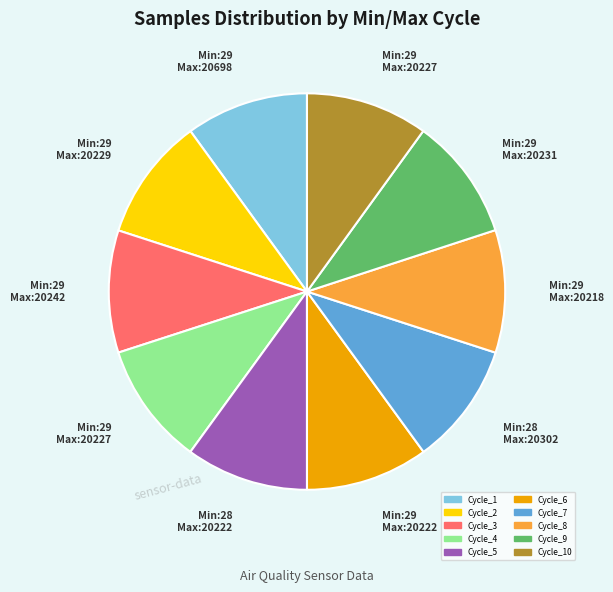

Is there any slice that represents more than half of the pie?

No